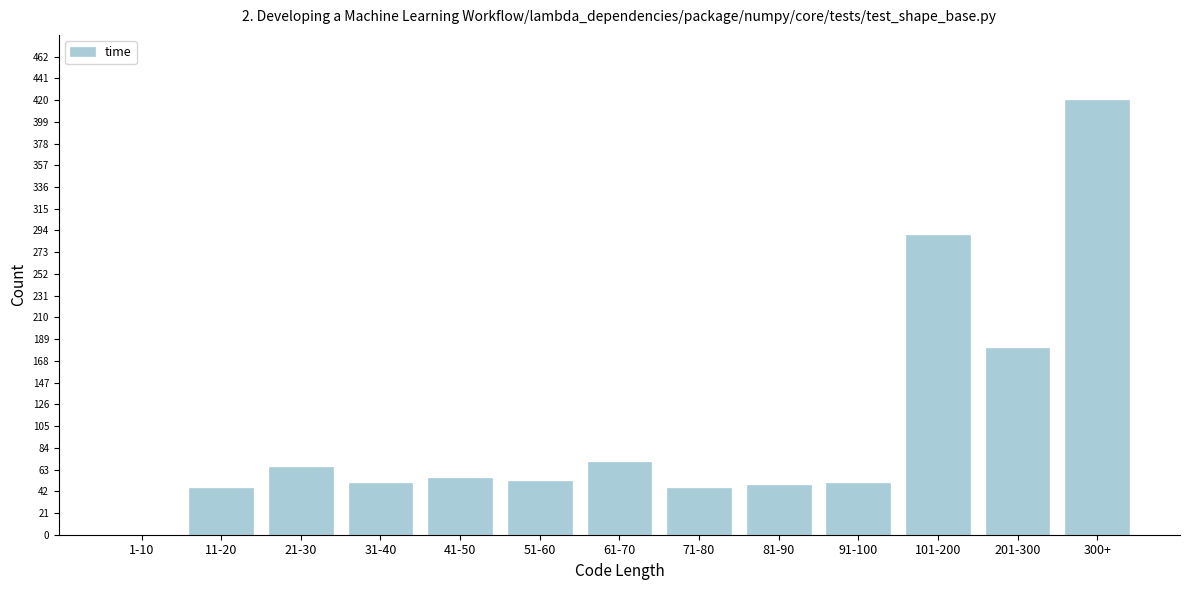

Reading left to right, what are all the values shown in this chart?

1-10=0	11-20=45	21-30=65	31-40=50	41-50=55	51-60=52	61-70=70	71-80=45	81-90=48	91-100=50	101-200=290	201-300=180	300+=420